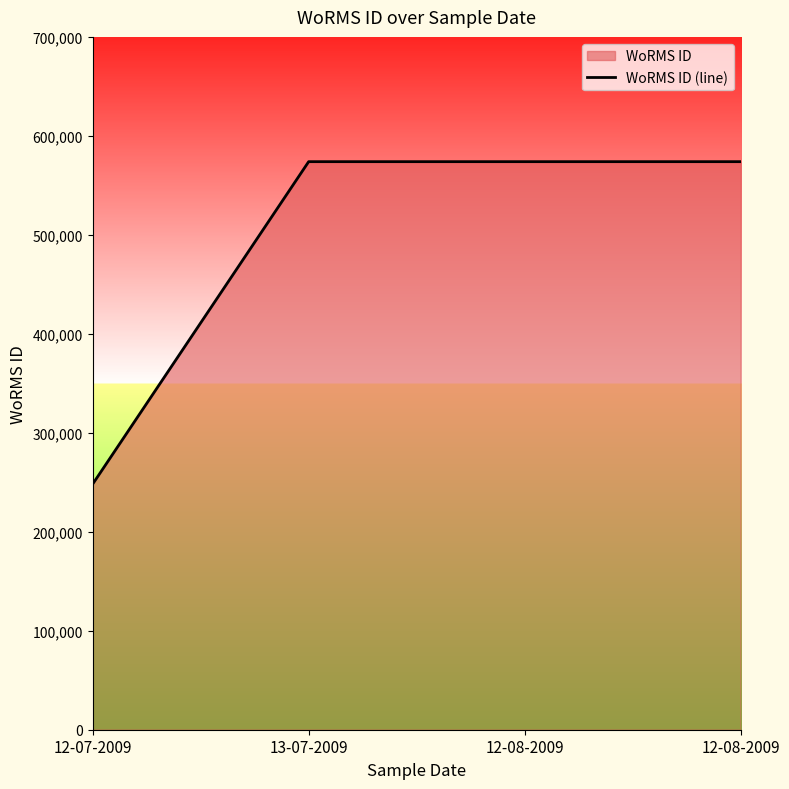

How many lines are shown in the chart?

1